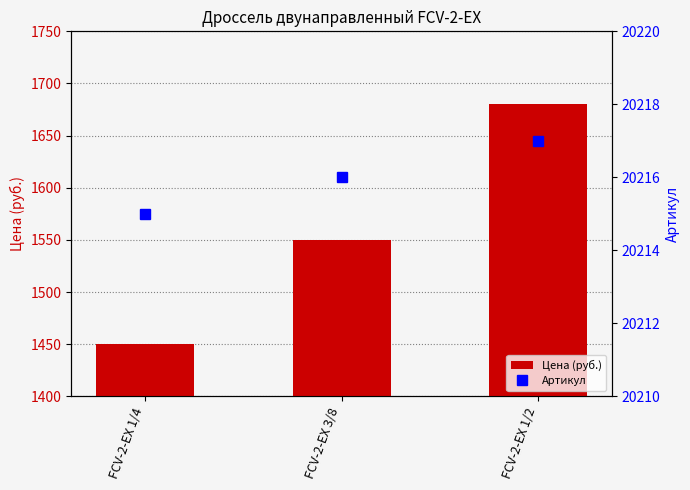

What is the sum of all Цена (руб.) values?

4680